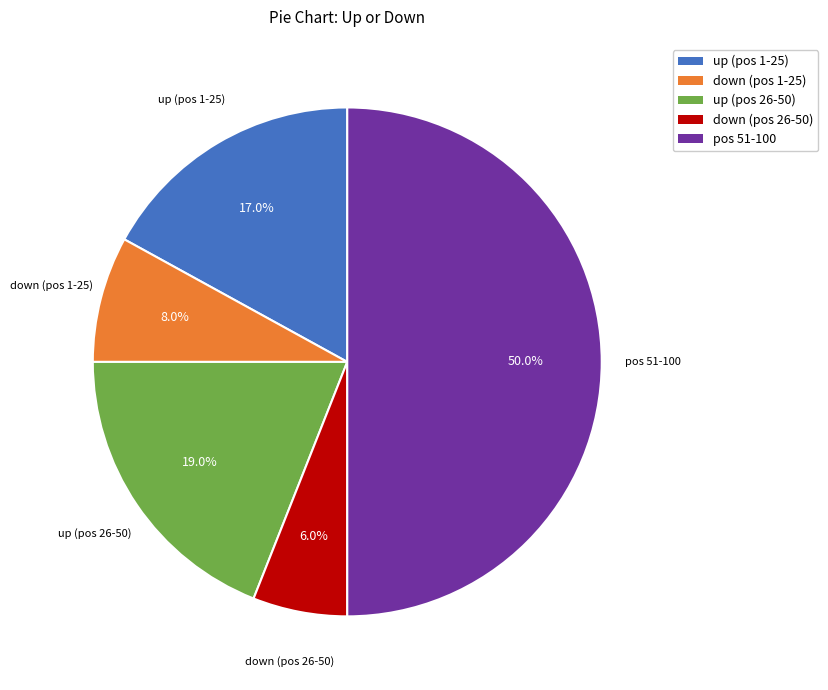

Which slice is the smallest?

down (pos 26-50)